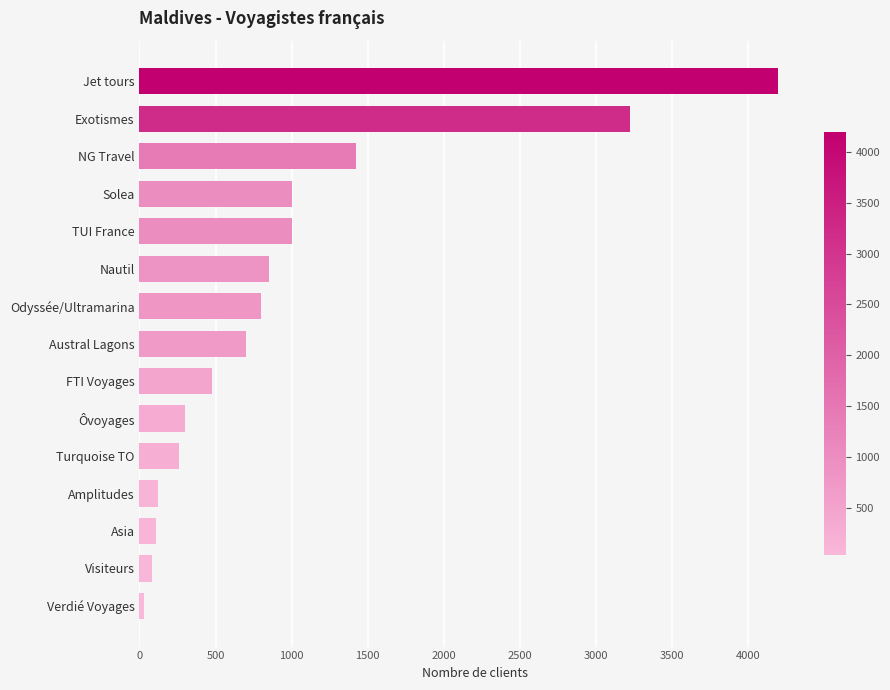

Between Solea and Jet tours, which is larger?

Jet tours